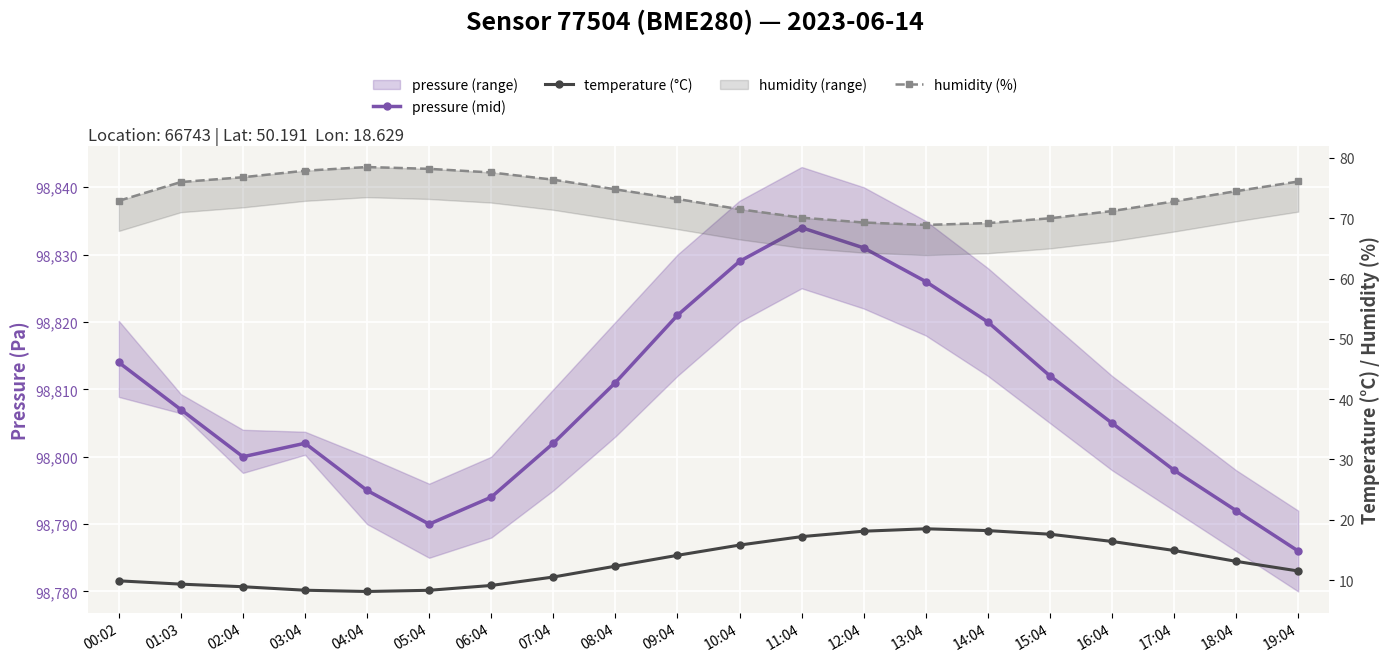

True or false: temperature (°C) and pressure (mid) cross at least once.

False